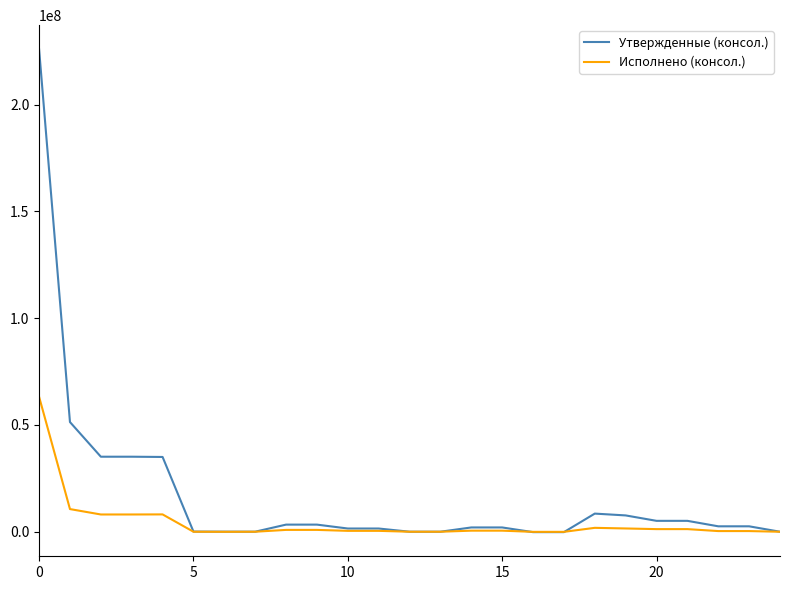

Which series has the largest total across all categories?

Утвержденные (консол.)